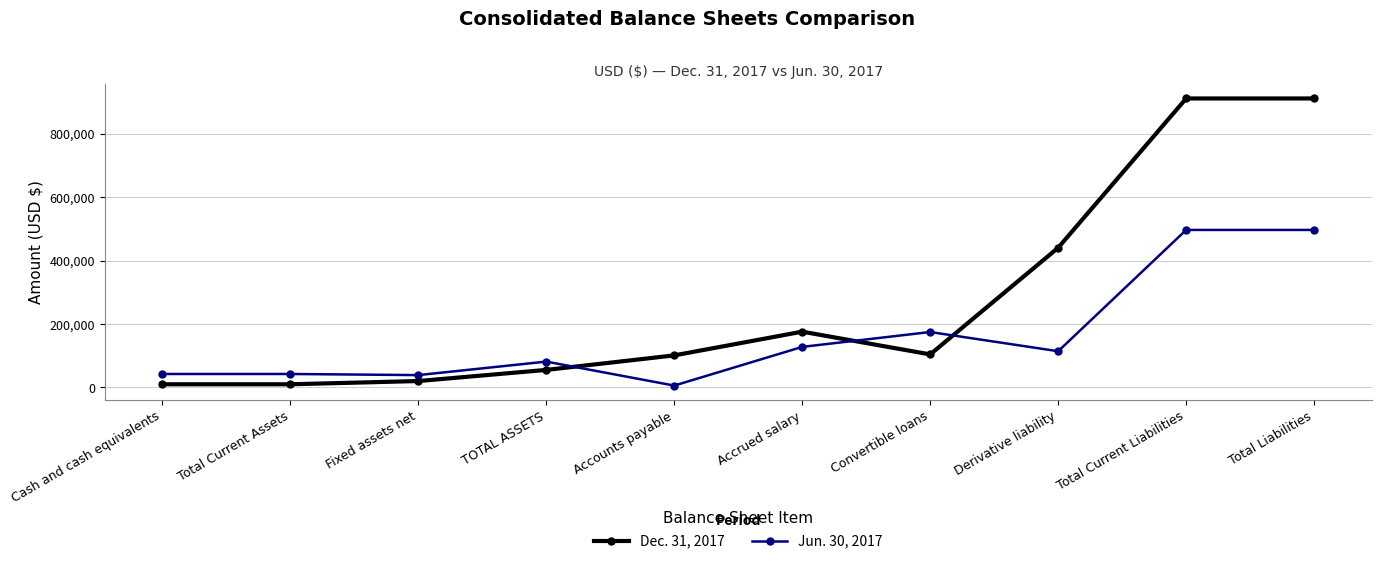

Which series has the largest range (max minus min)?

Dec. 31, 2017